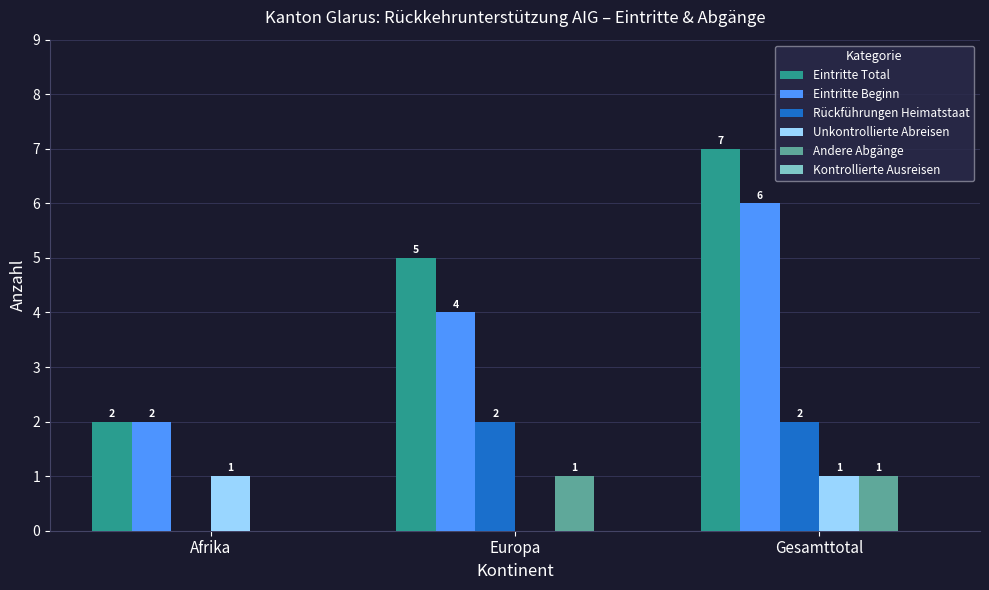

The Eintritte Total series shows 5 at Europa. True or false?

True